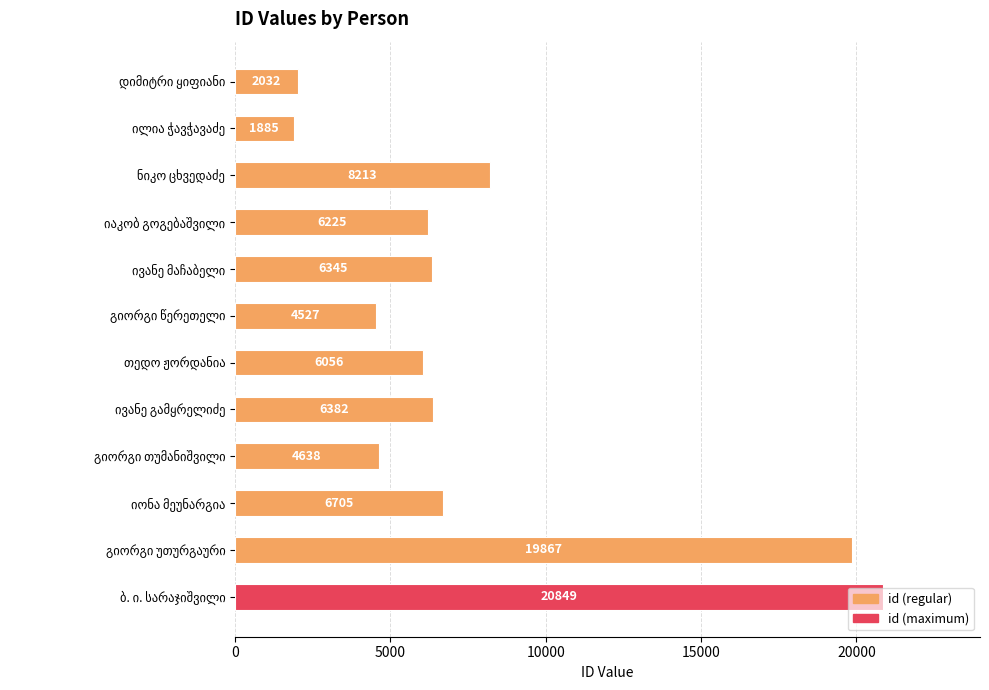

How many distinct data groups are displayed?

1